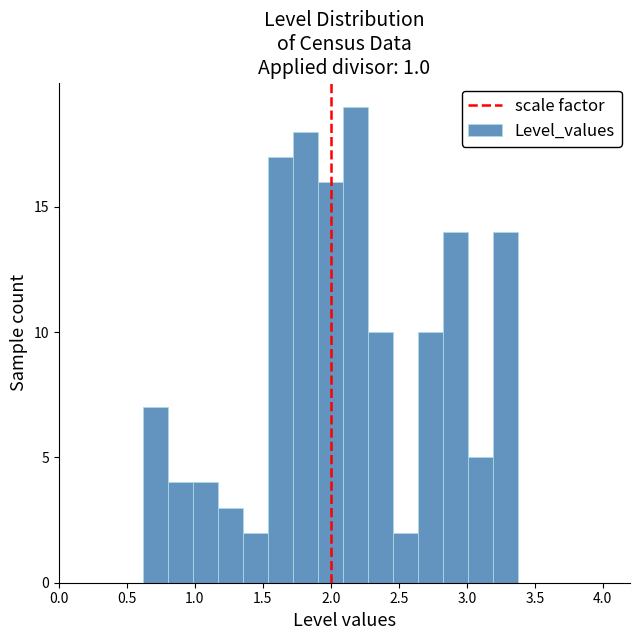

Read against the x-axis, roughly where is the centre of the tallest bar?

2.20